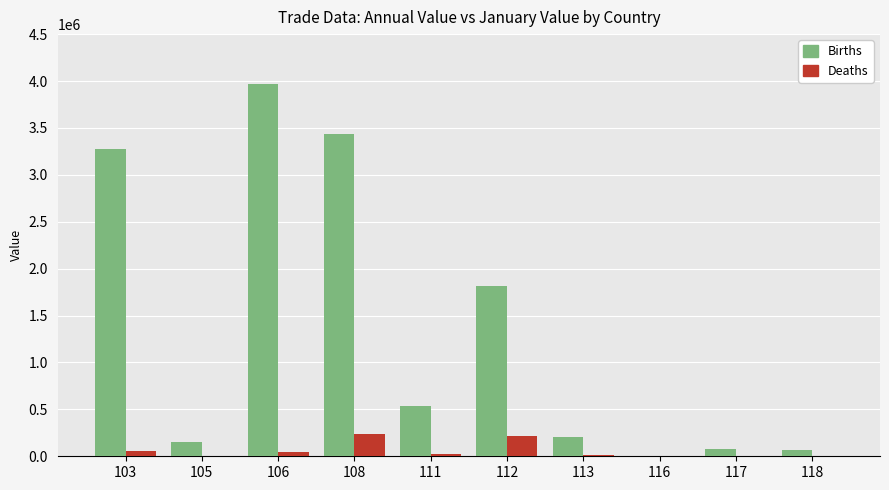

What is the sum of all Births values?

13535680